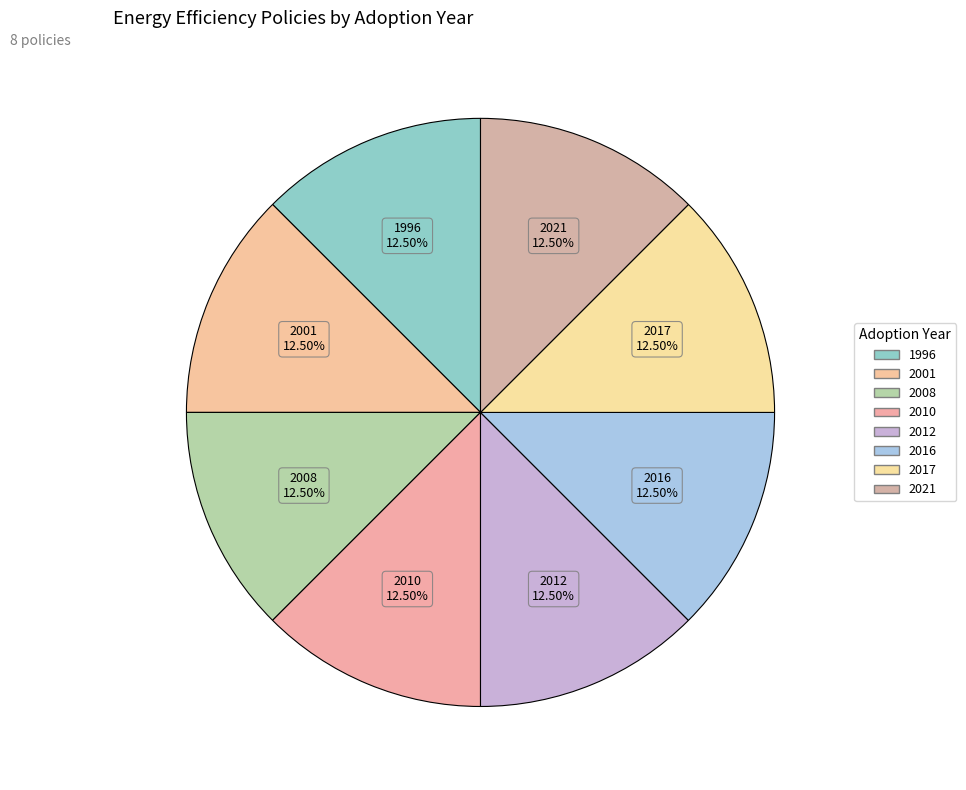

How many slices are in this pie chart?

8